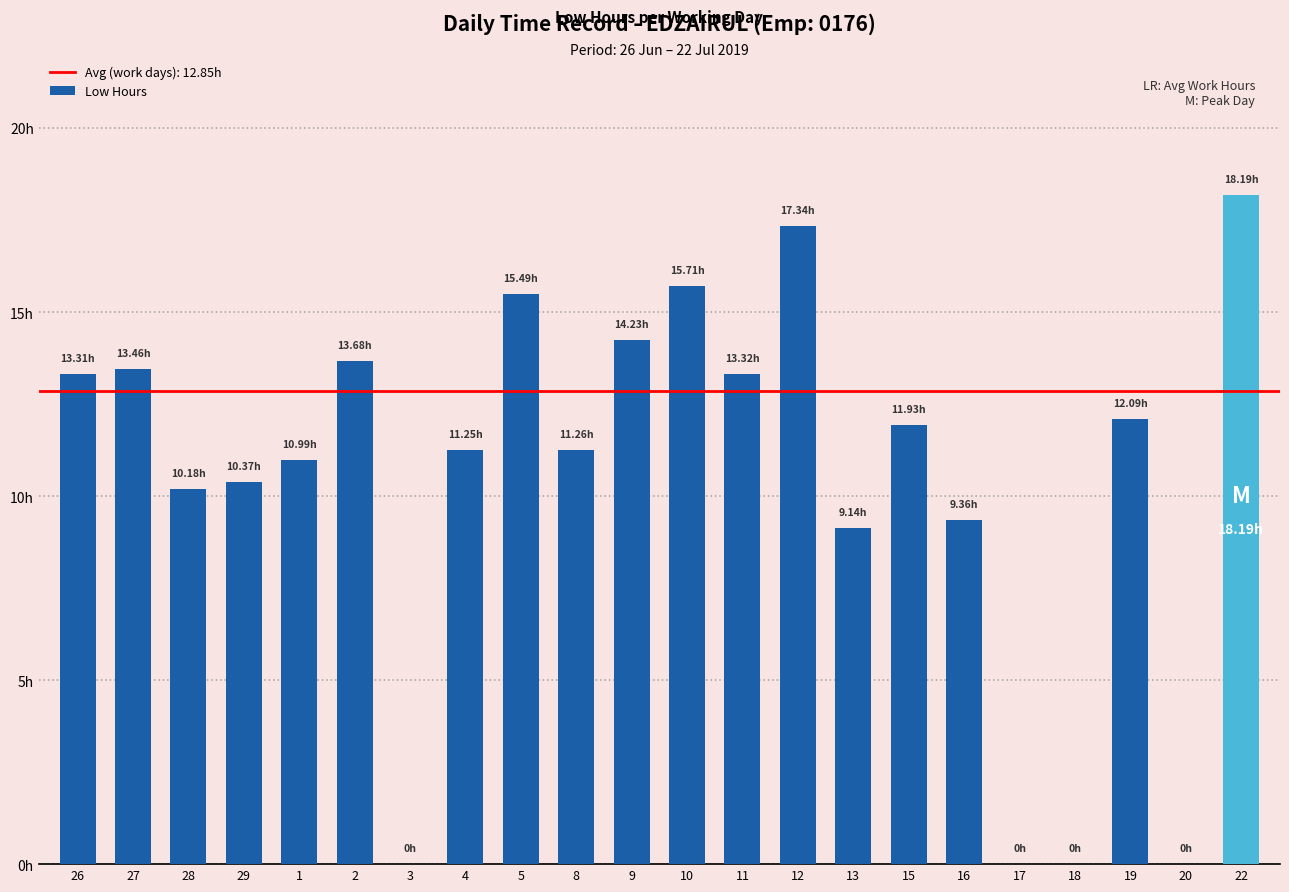

What is the label of the 20th bar from the right?

28